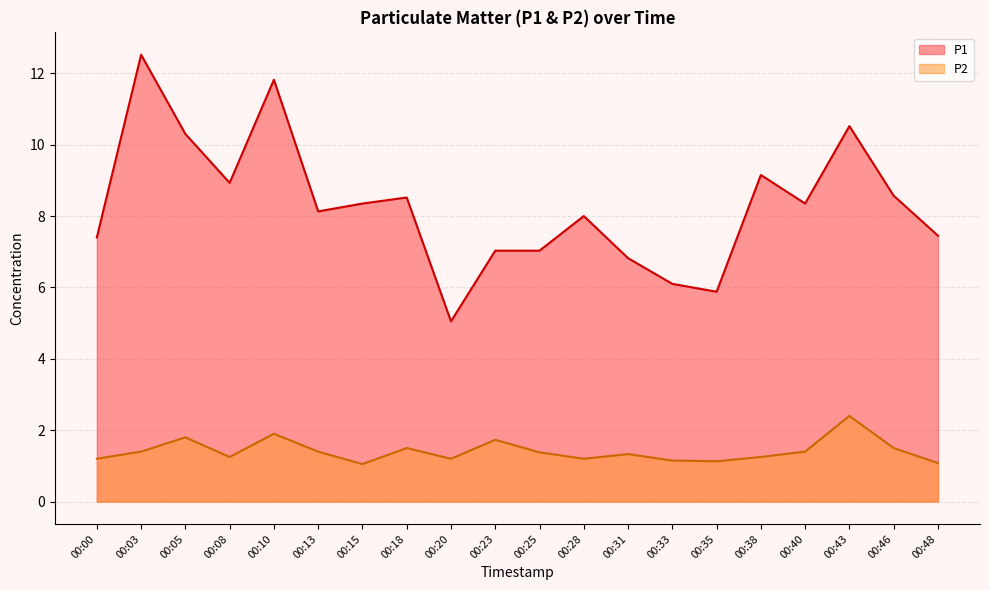

Is it true that P1 equals 5.9 at 00:35?

True